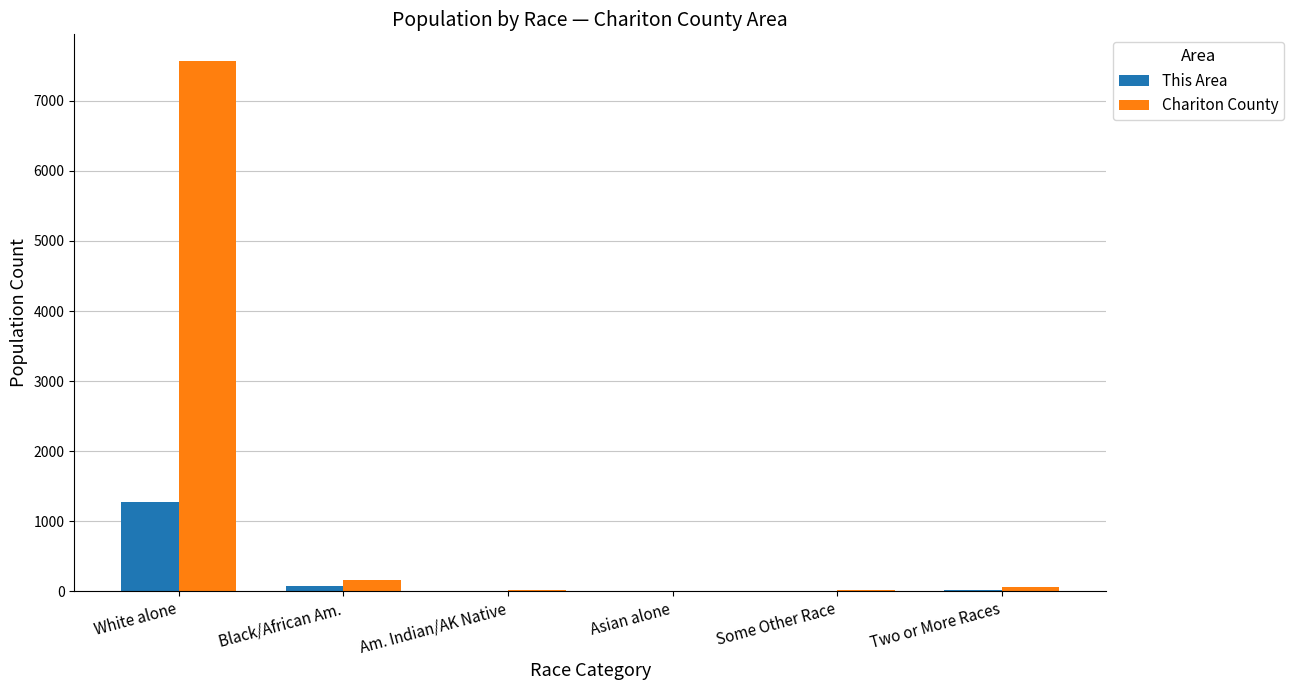

Which label corresponds to the largest value in the chart?

White alone